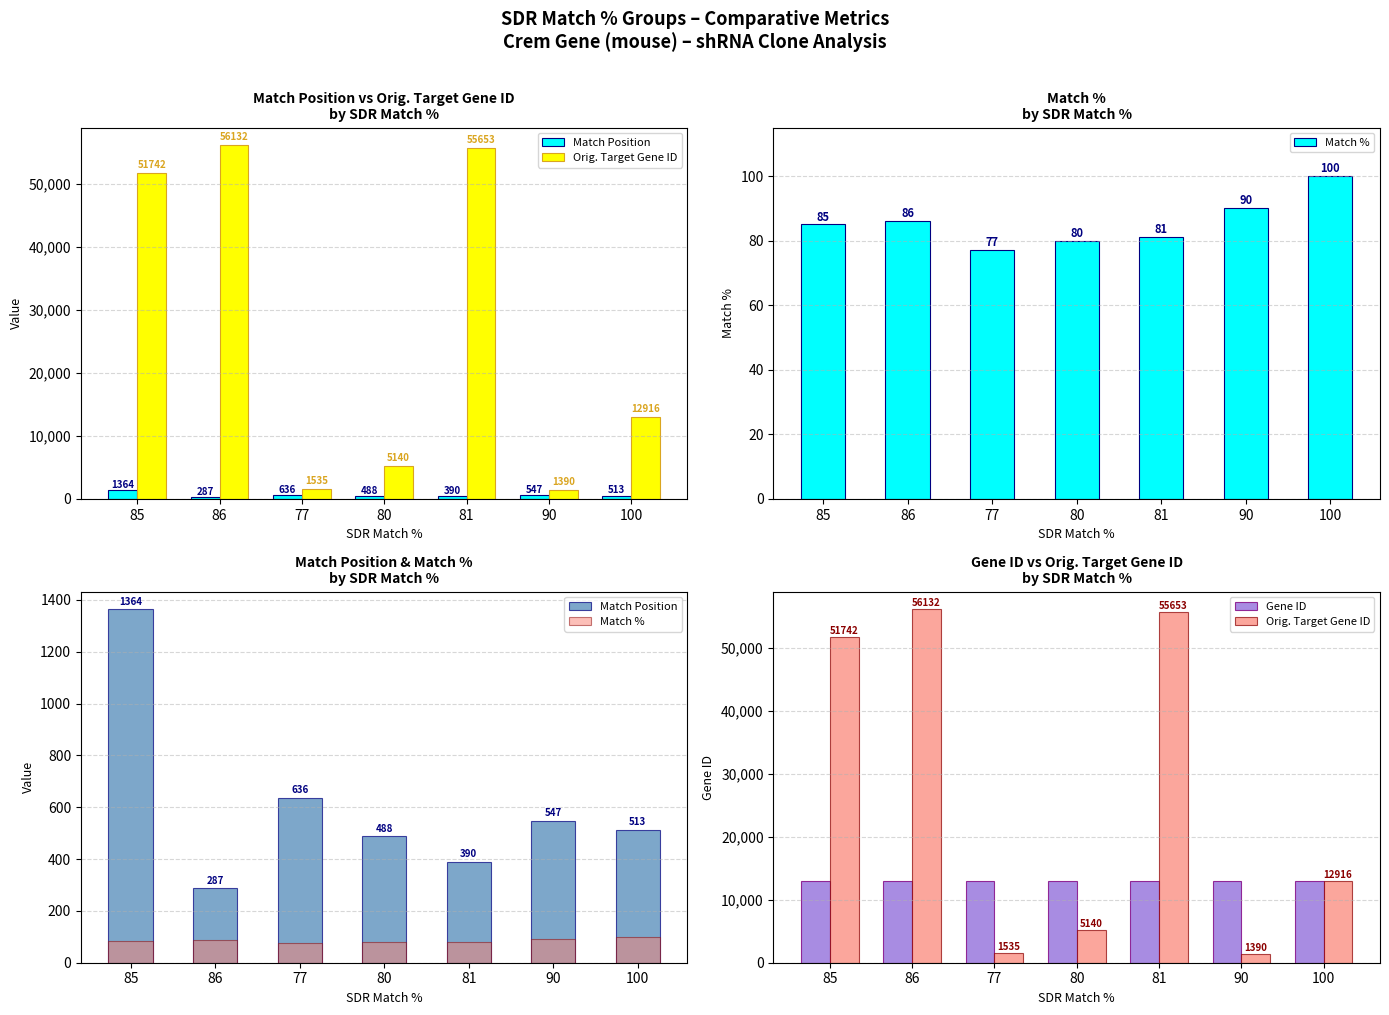

How many series are shown in this chart?

4